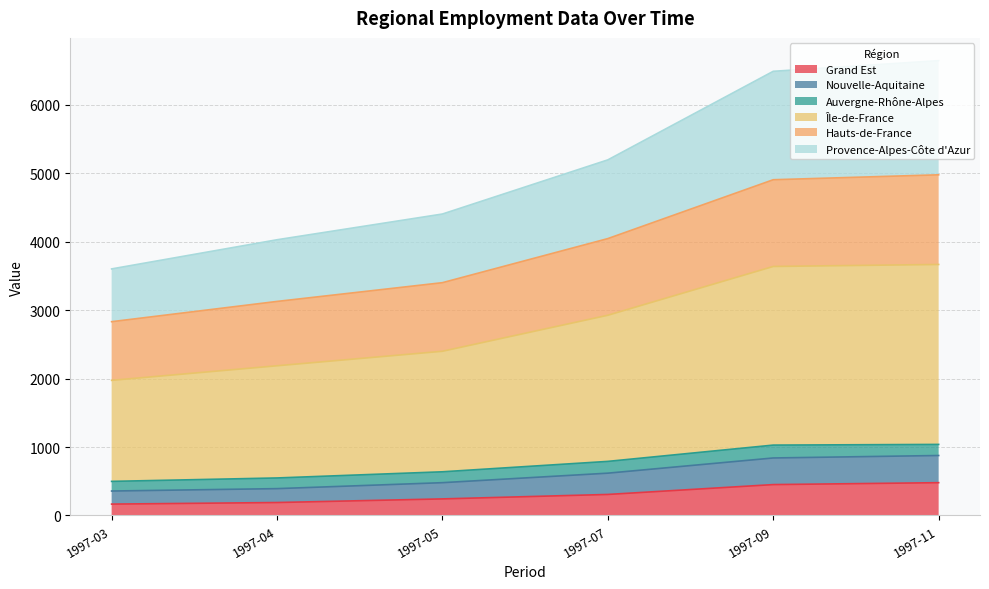

At which label does Nouvelle-Aquitaine first exceed 790?

1997-09